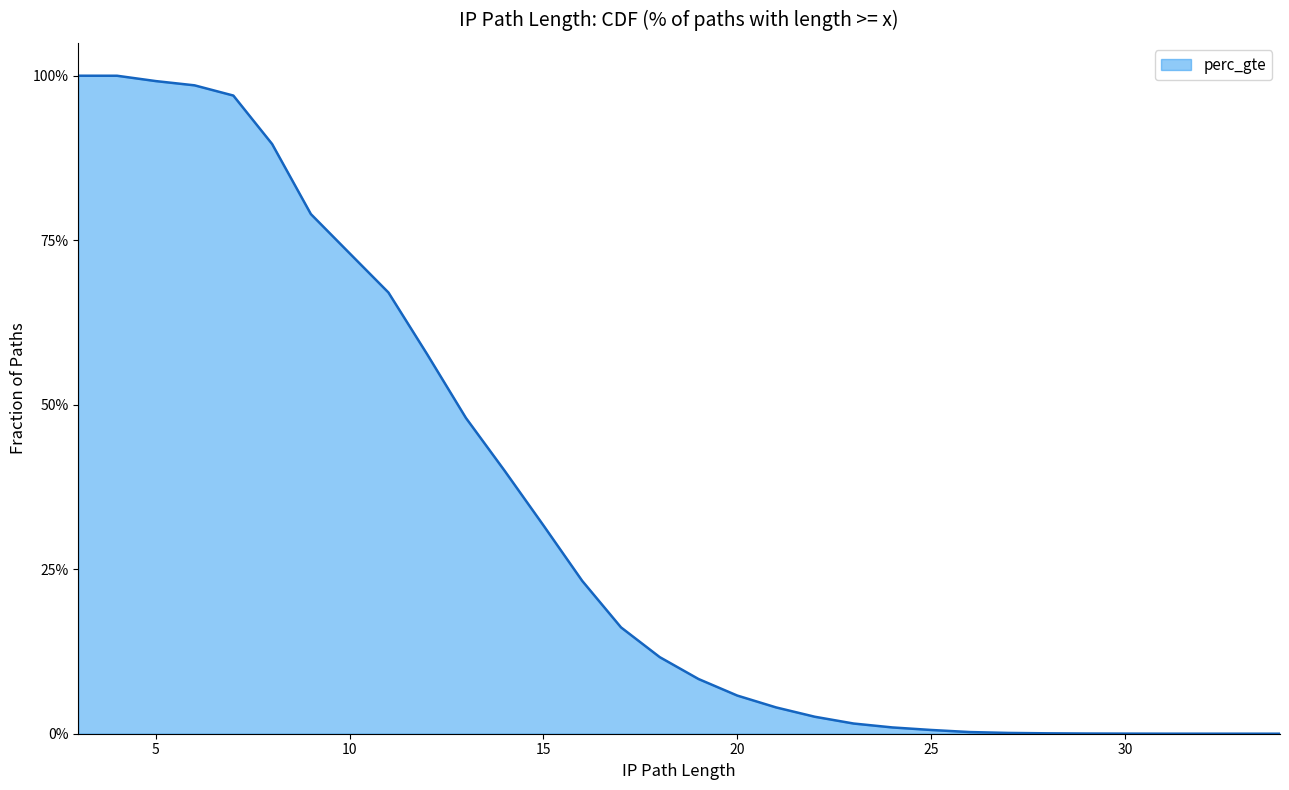

What is the sum of all values?

10.6